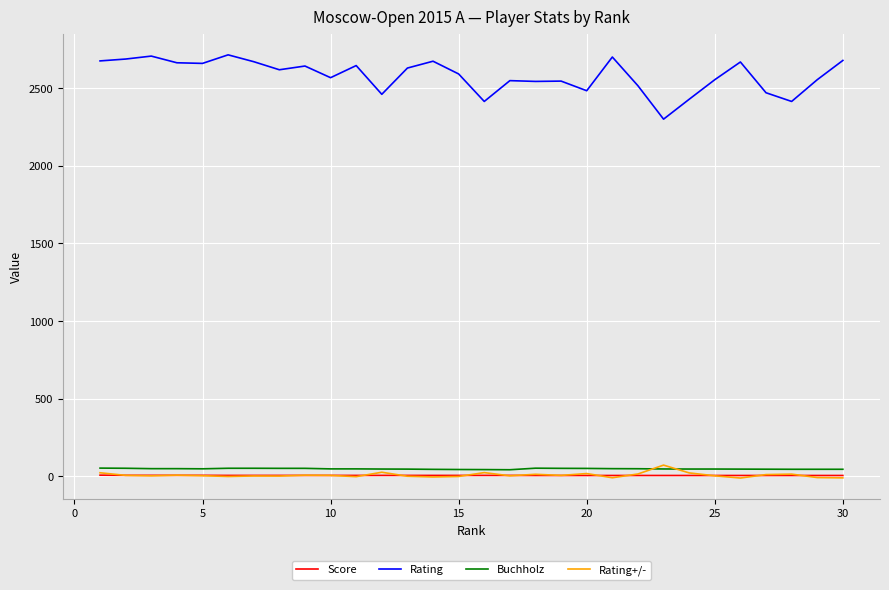

What is the maximum value for Rating+/-?

72.8